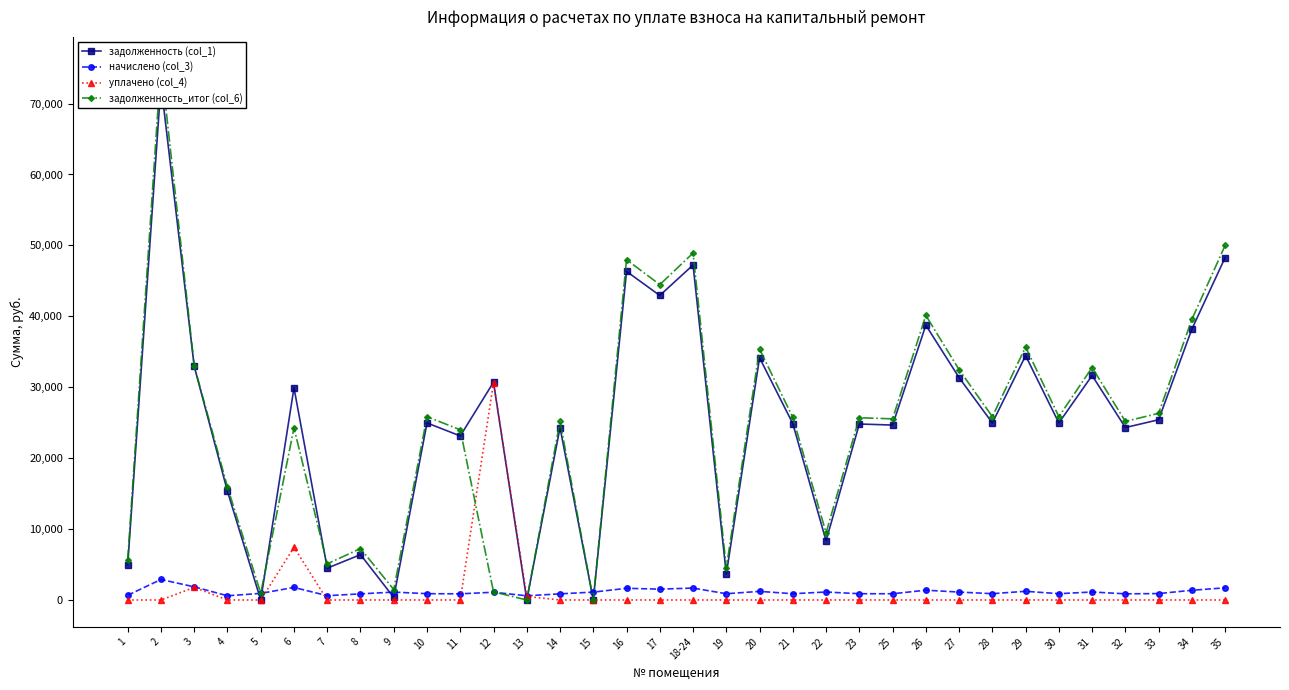

What are all the series names shown in the legend?

задолженность (col_1), начислено (col_3), уплачено (col_4), задолженность_итог (col_6)